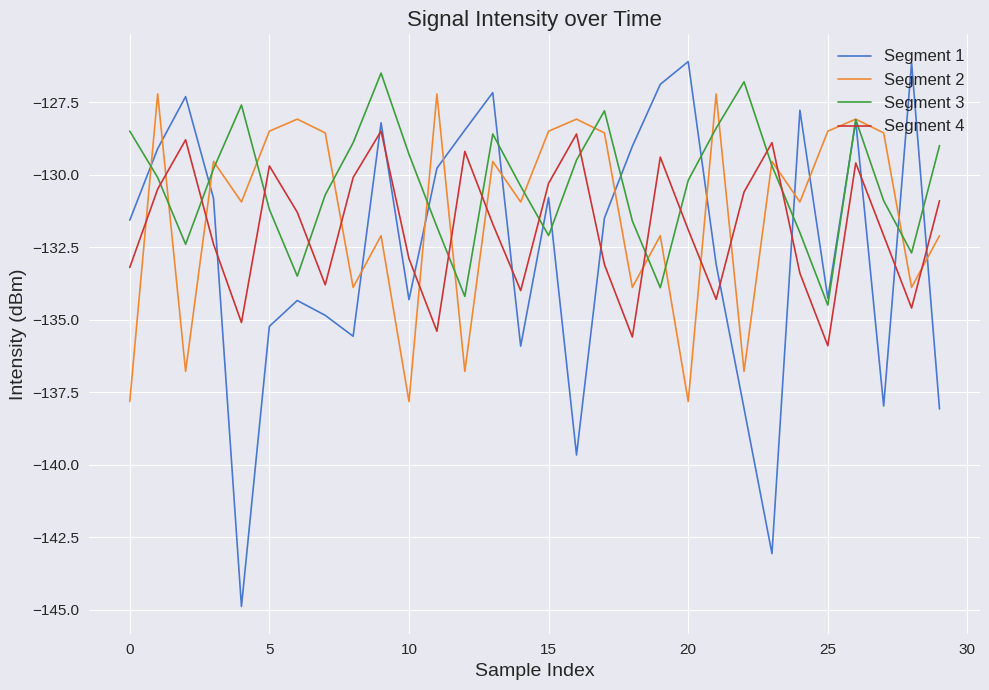

List the series in order of their peak value, lowest first.

Segment 4, Segment 2, Segment 3, Segment 1